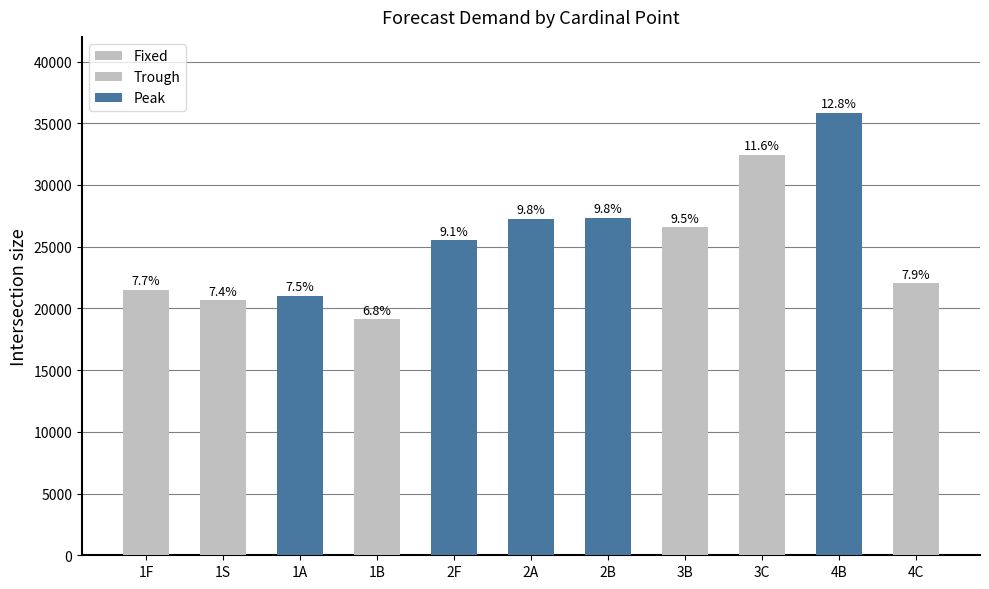

Reading right to left, what are all the values shown in this chart?

22020	35840	32470	26560	27330	27250	25530	19110	21010	20650	21530